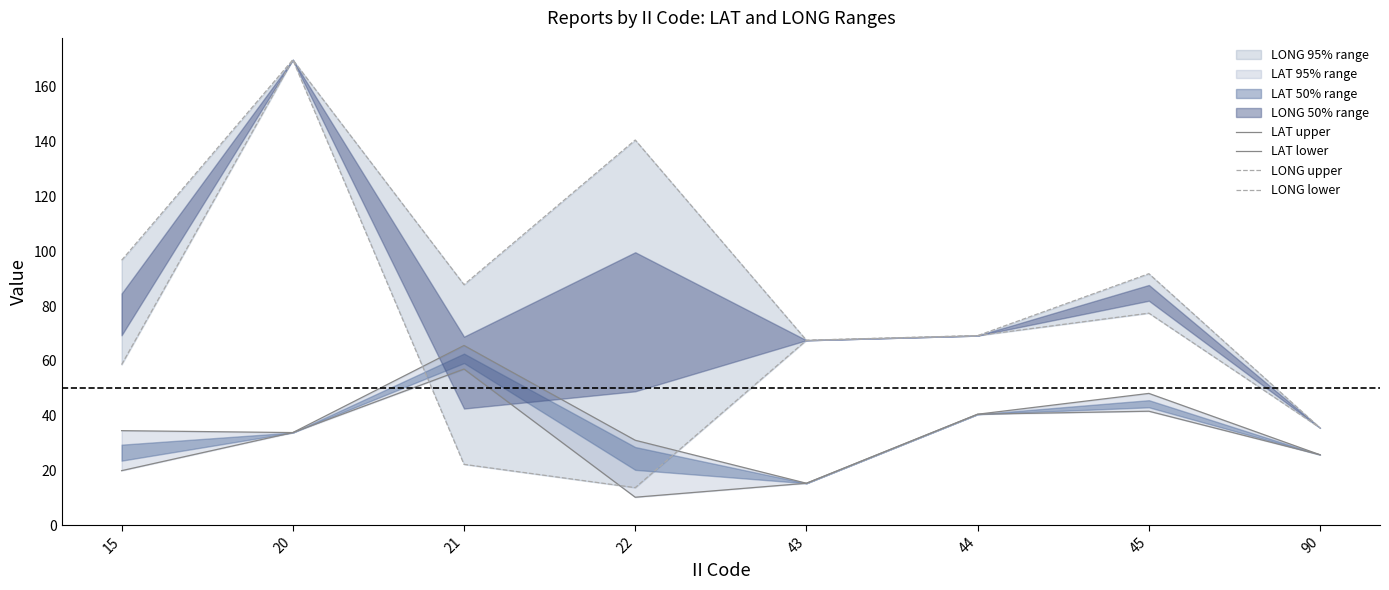

What is the value of the LAT lower point at the 3rd from the left?

57.0